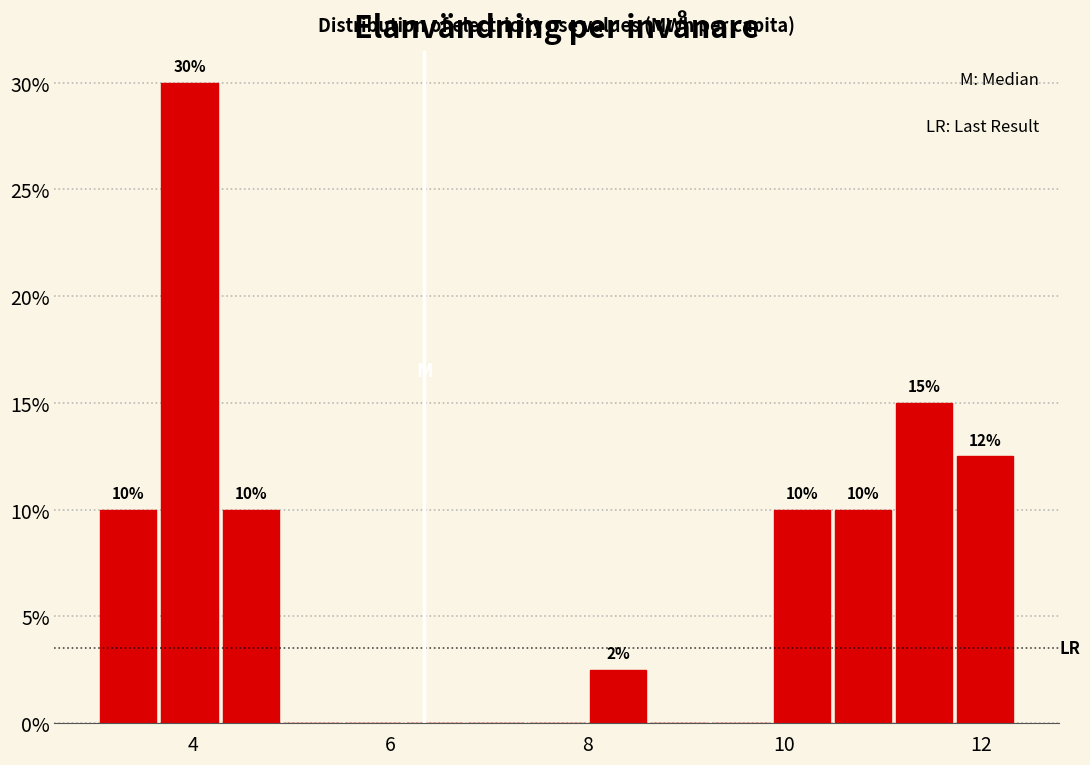

Read against the x-axis, roughly where is the centre of the tallest bar?

4.0